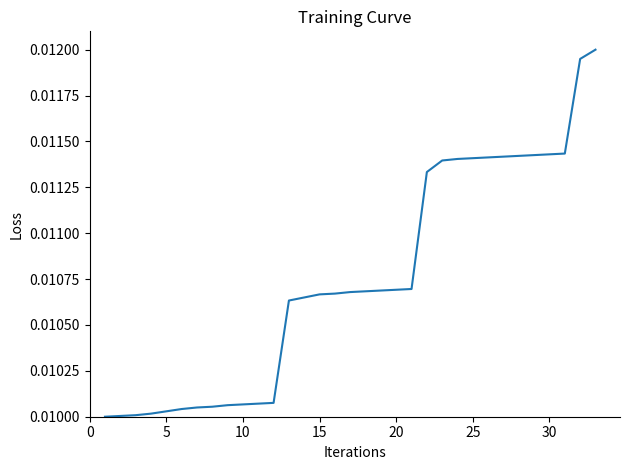

How many lines are shown in the chart?

1